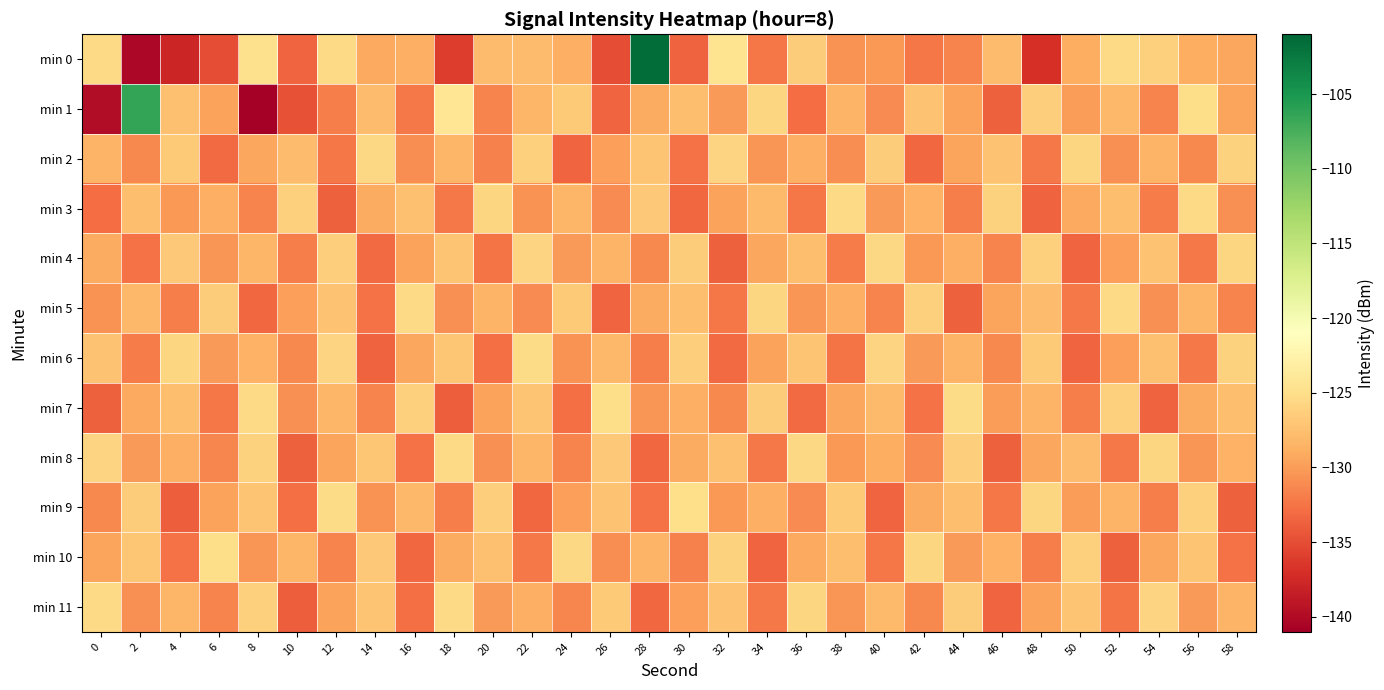

Count the number of data series in this chart.

12